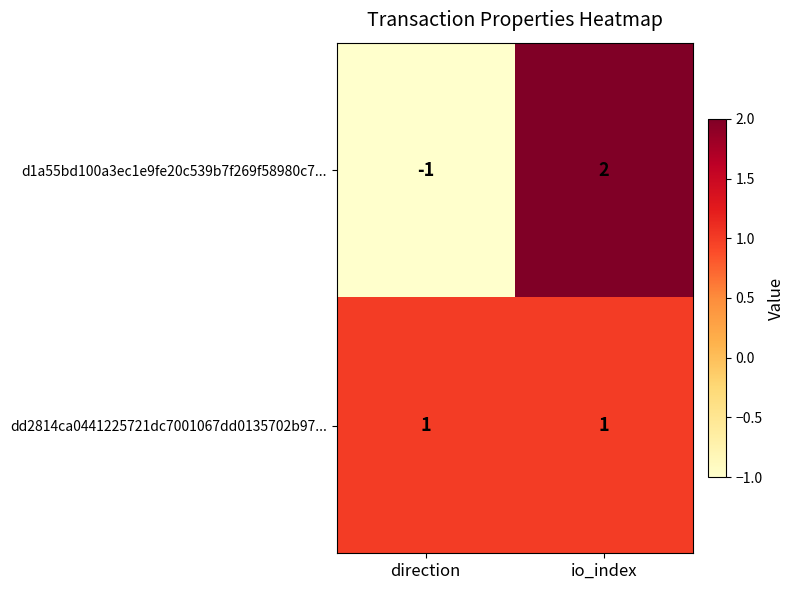

How many data points does each series have?

2